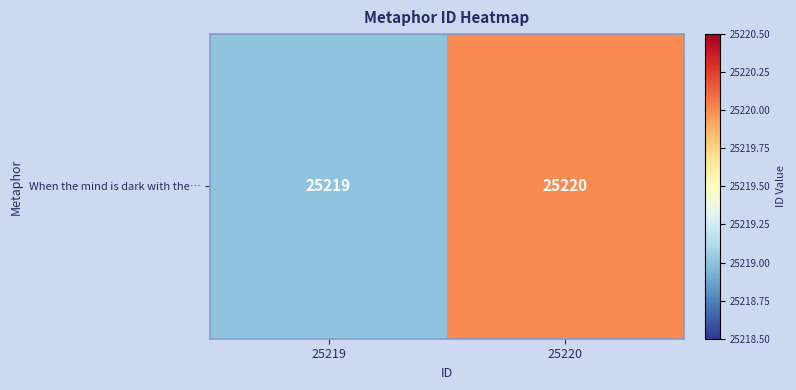

What is the smallest value displayed?

25219